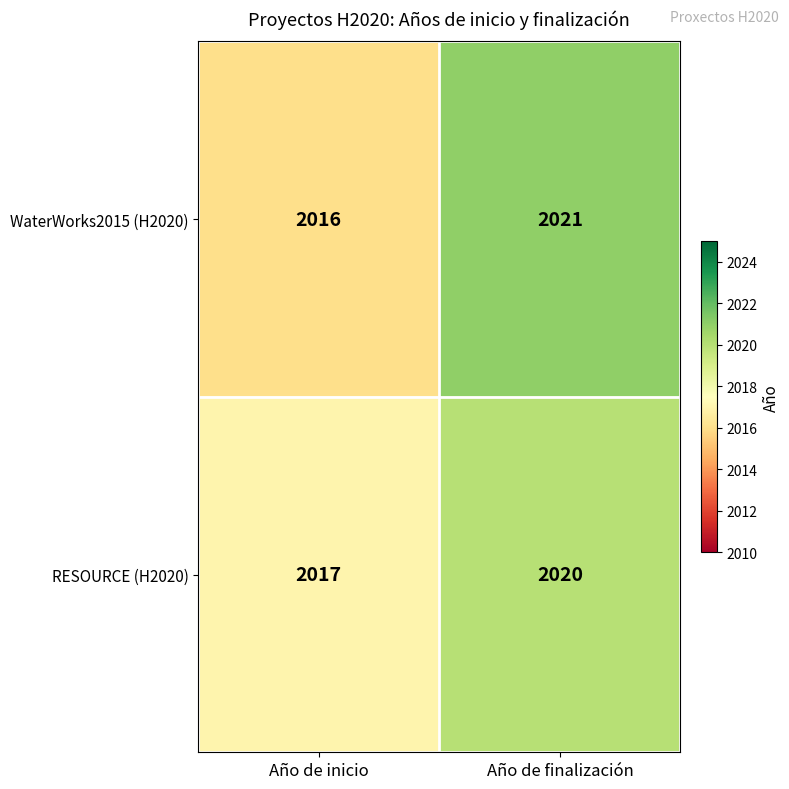

At which category is the sum across all series the highest?

Año de finalización